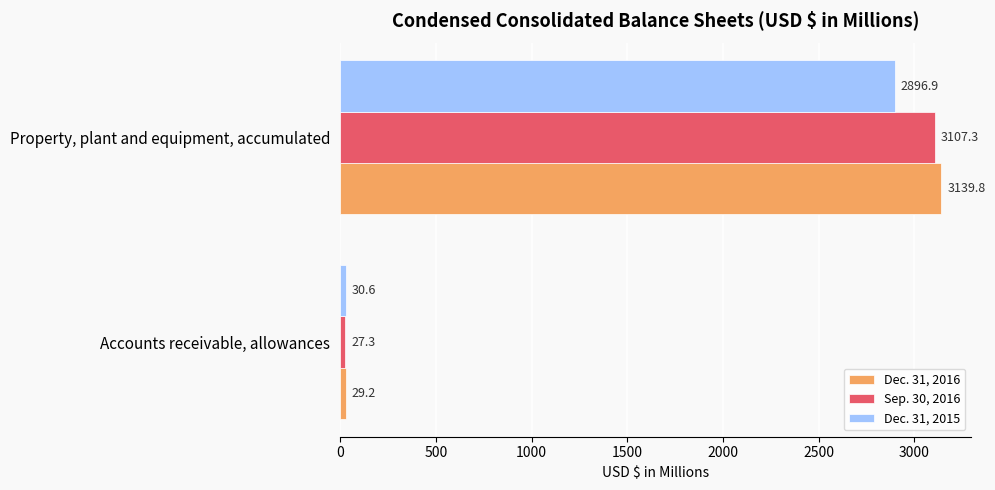

True or false: Dec. 31, 2015 has a value of 2896.9 at Property, plant and equipment, accumulated.

True